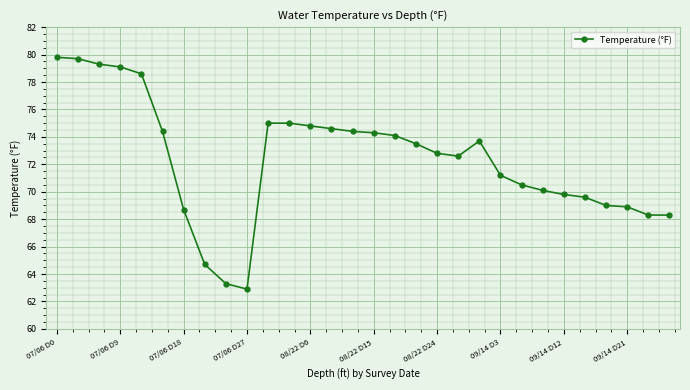

Does the chart display data point markers on the line(s)?

Yes